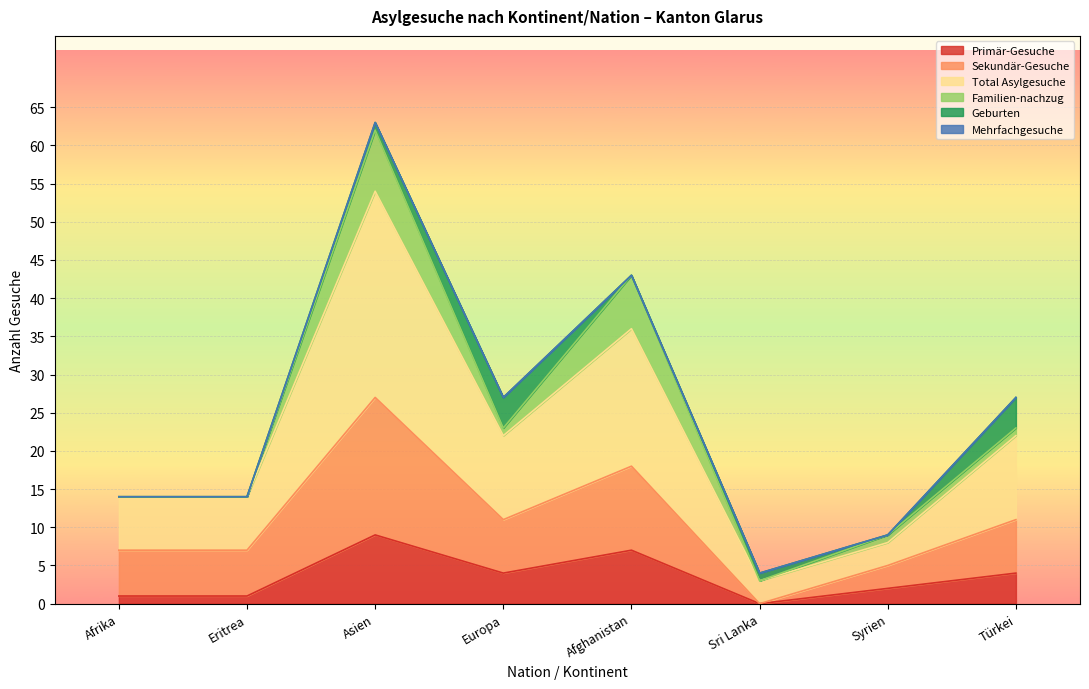

The Primär-Gesuche series shows 14 at Asien. True or false?

False